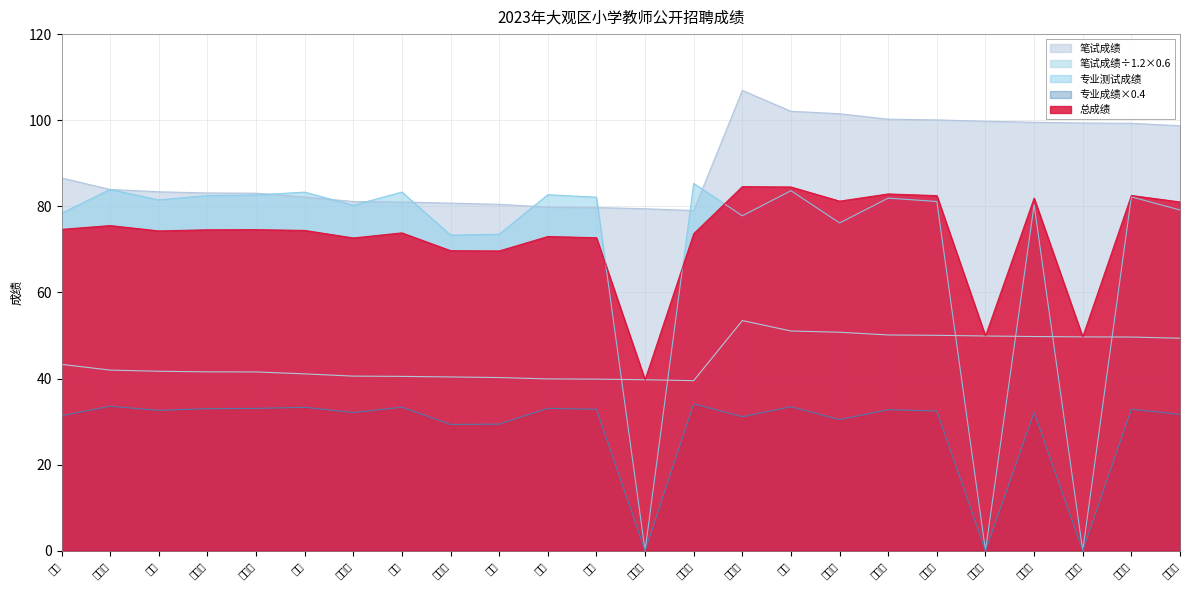

How many values in the 总成绩 series are below 74?

10